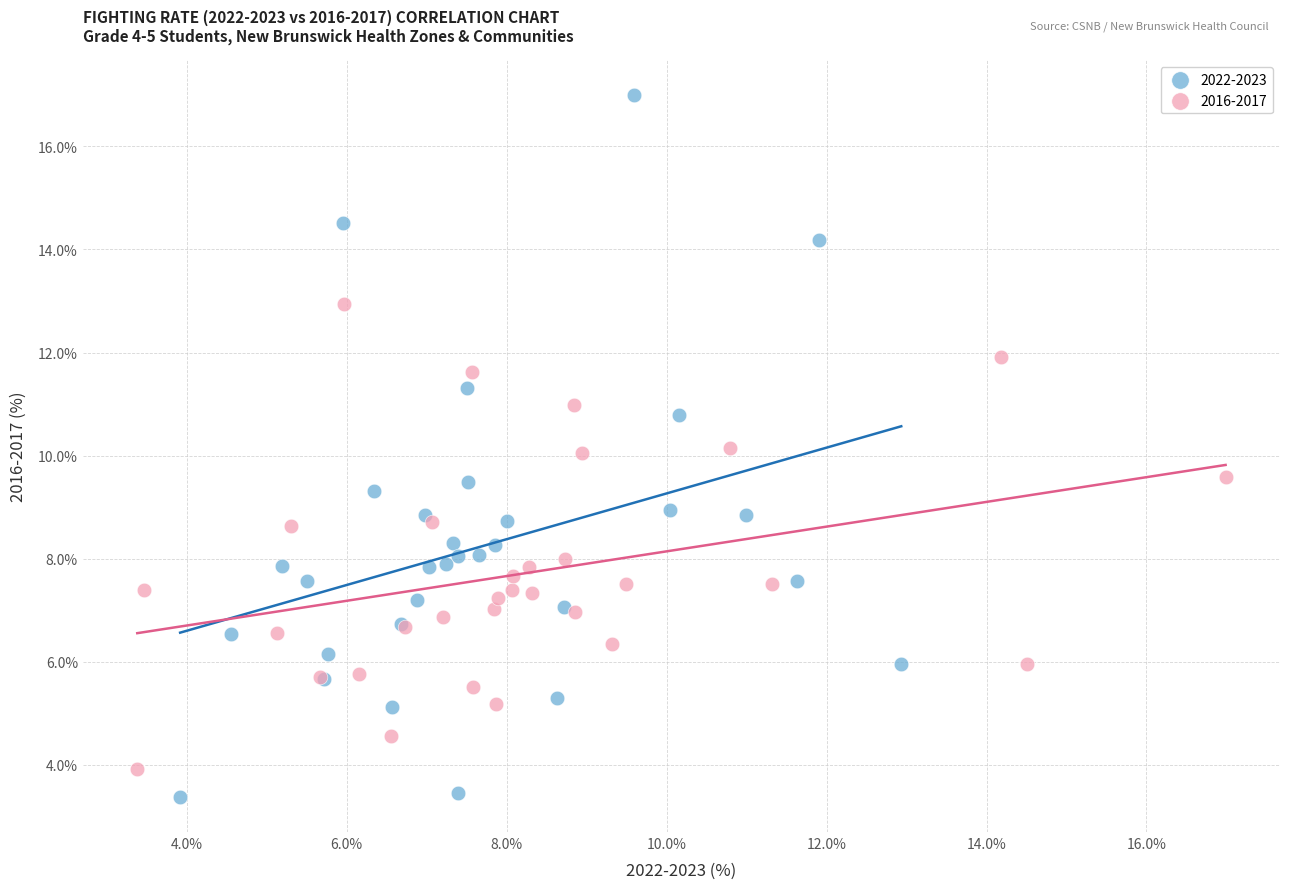

Which series has the largest Y range (max minus min)?

2022-2023